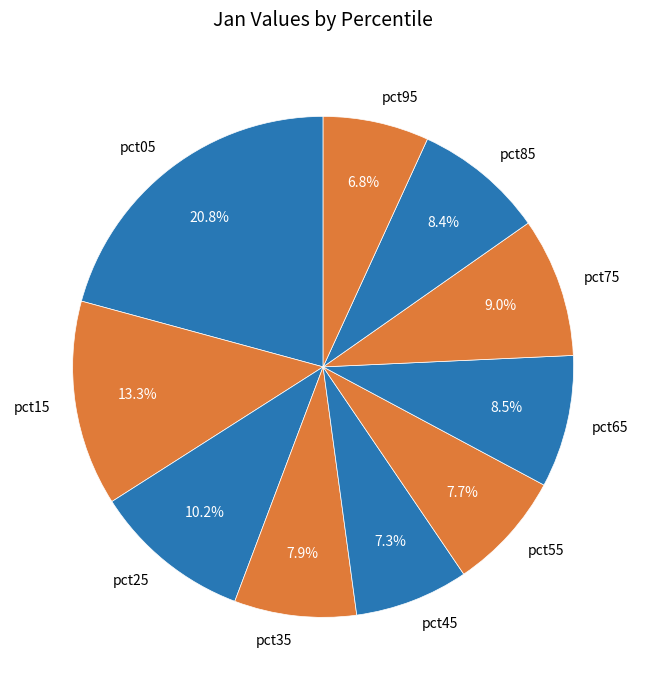

To the nearest percent, what is the average slice percentage?

10%